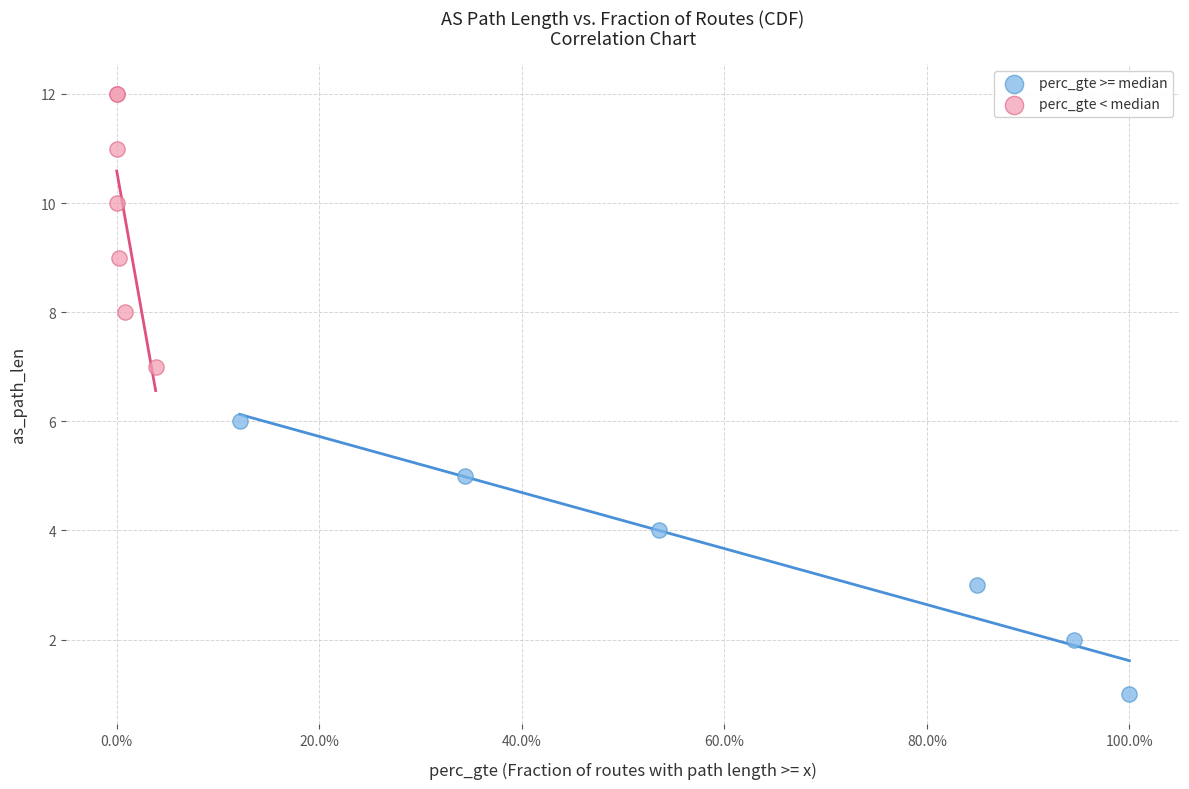

Which series contains the highest Y value?

perc_gte < median